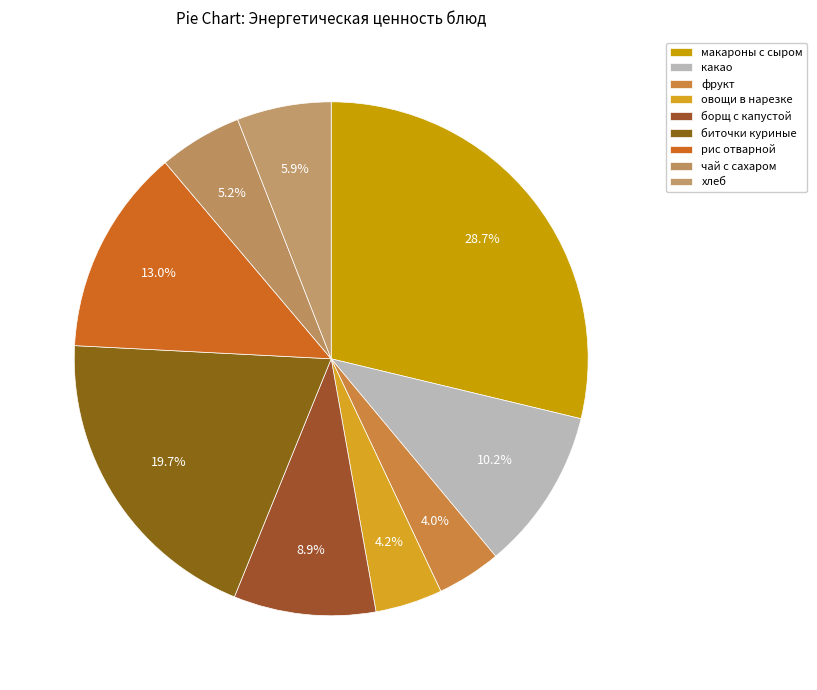

Which category has the biggest portion of the pie?

макароны с сыром